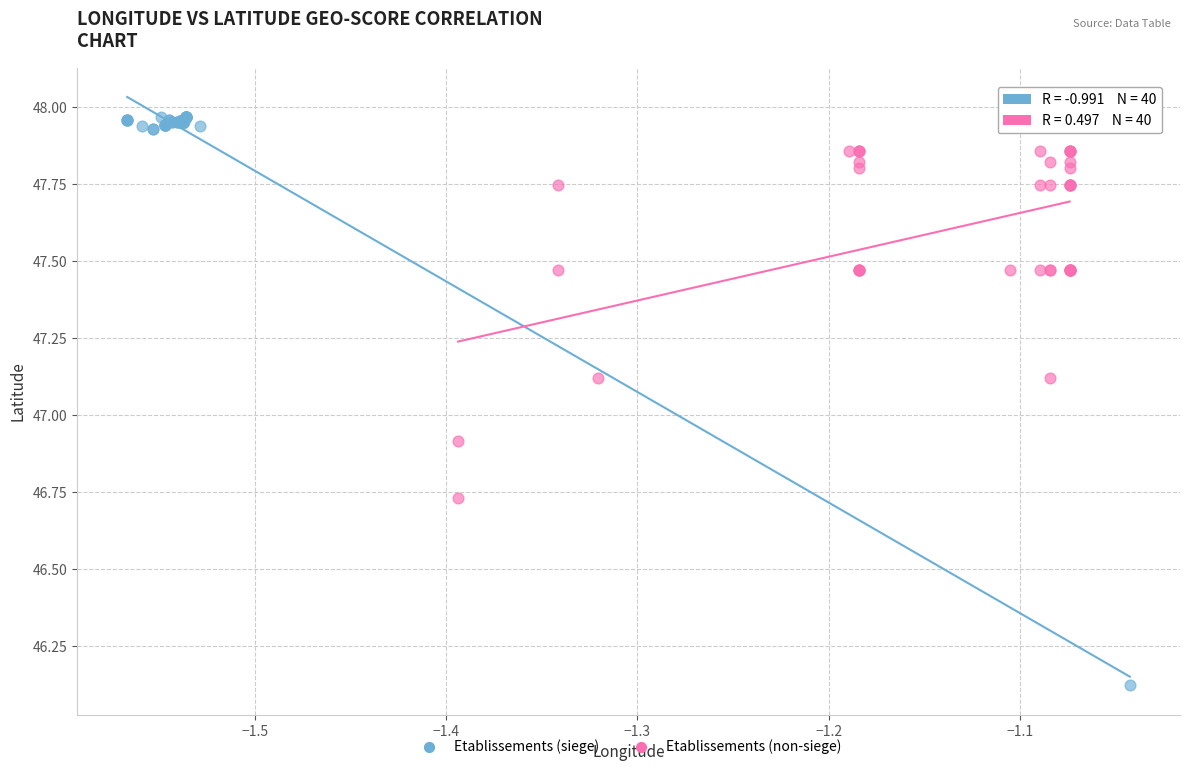

Which series contains the highest Y value?

Etablissements (siege)